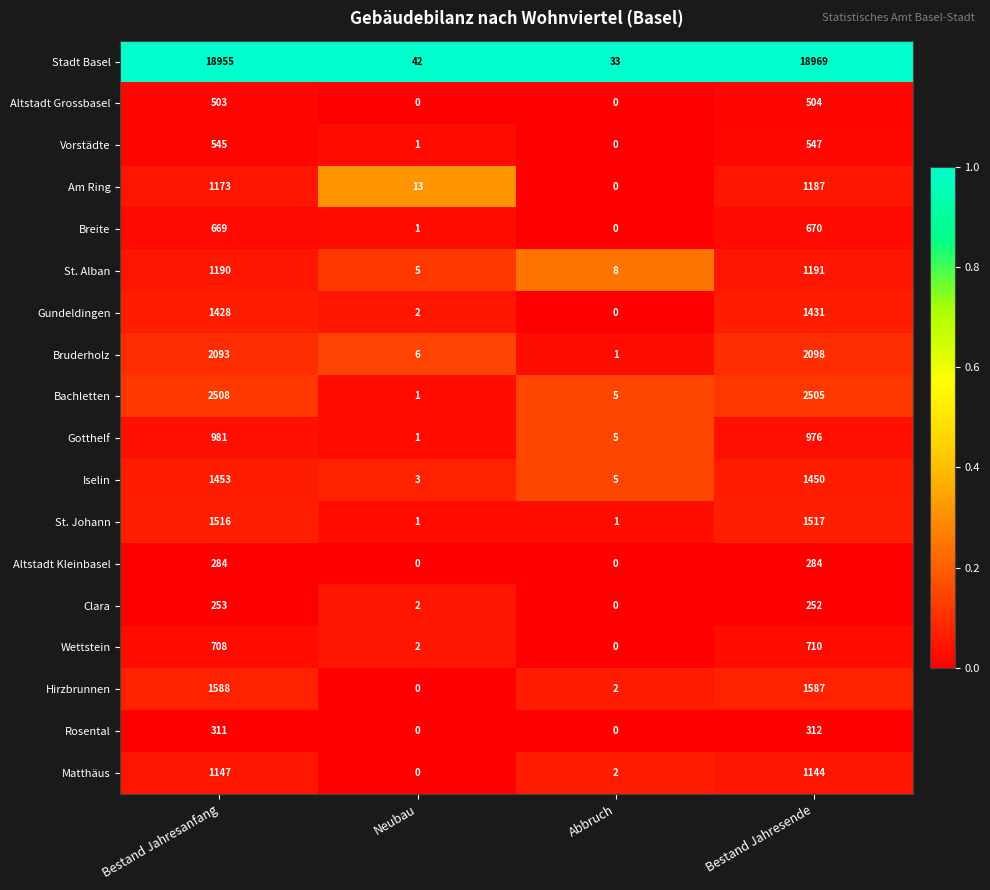

The St. Alban series shows 7 at Neubau. True or false?

False